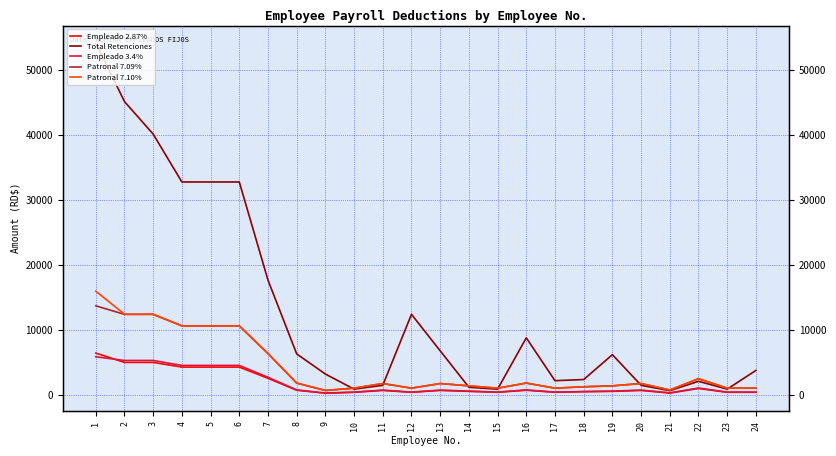

How many distinct data groups are displayed?

5